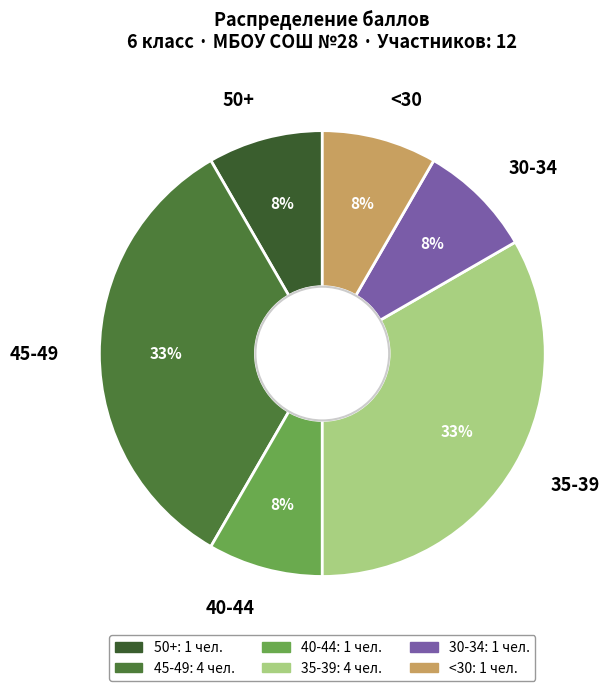

Combined, do 35-39 and <30 account for over 50%?

No